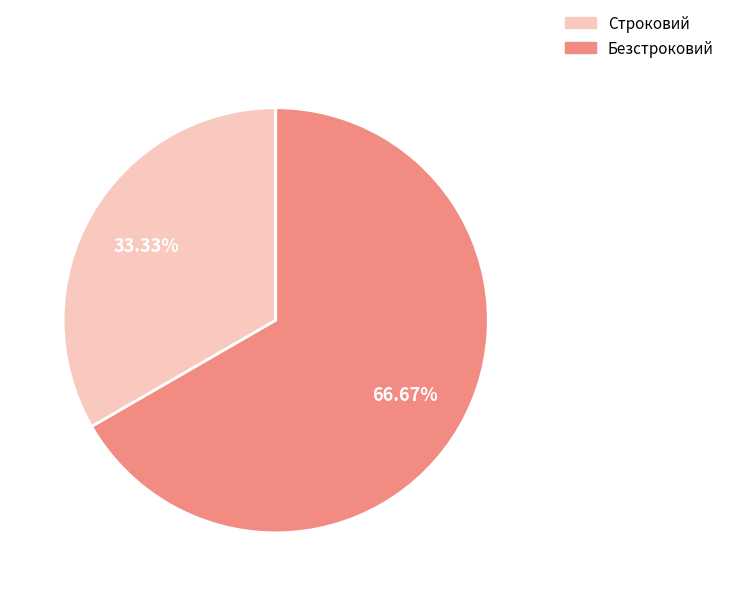

To the nearest percent, what is the average slice percentage?

50%